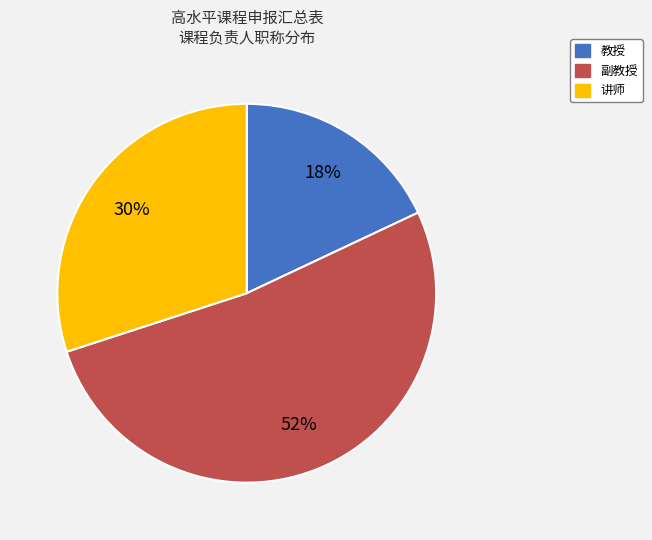

Count the number of slices in the pie.

3